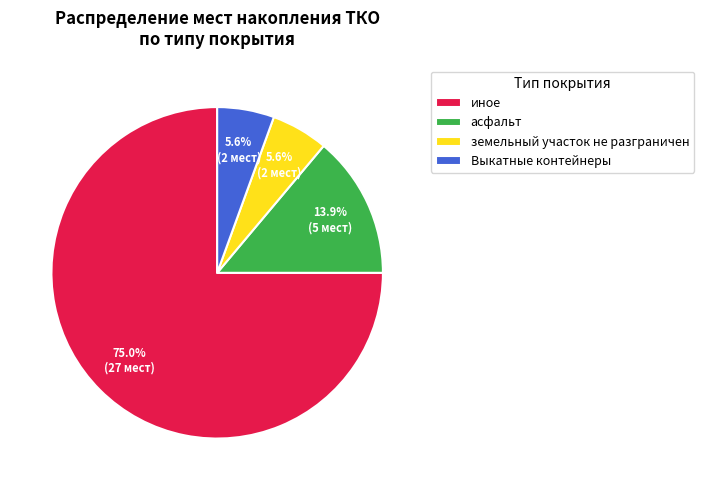

To the nearest percent, what percentage of the pie is асфальт?

14%